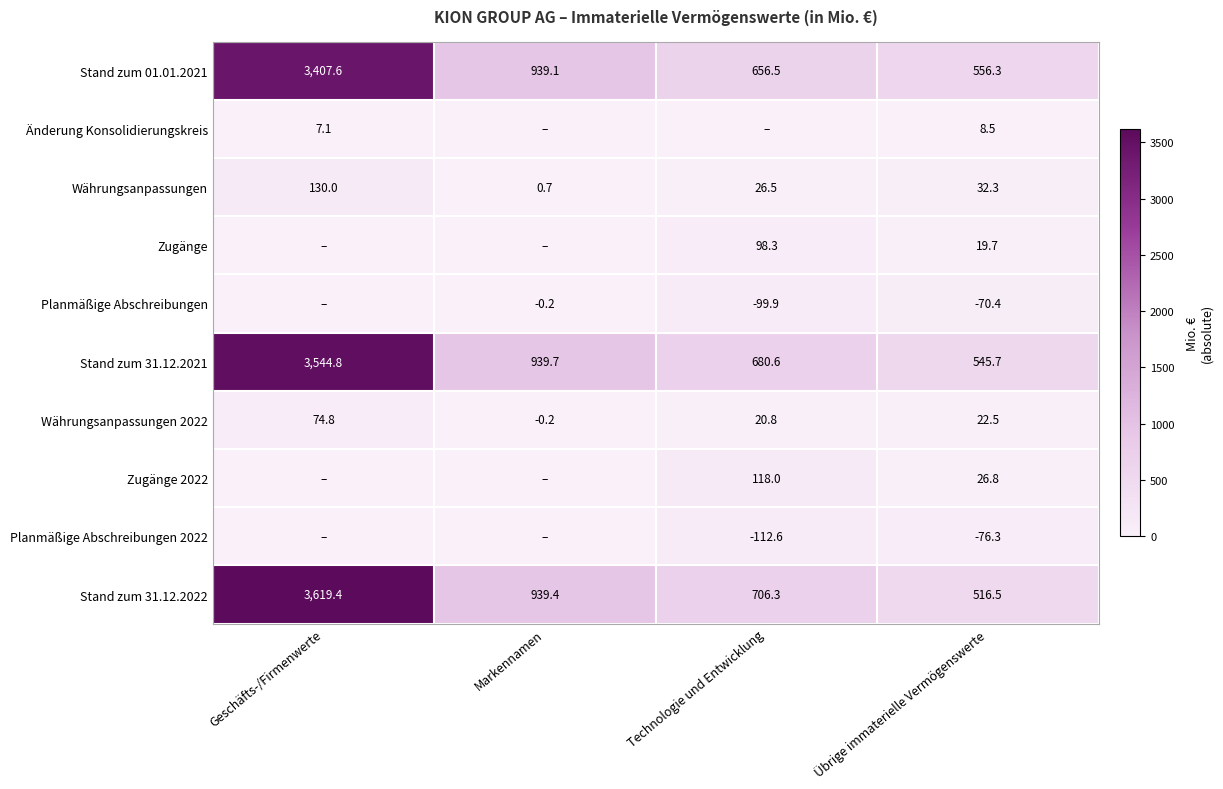

At which label is Stand zum 31.12.2022 closest to 2067?

Markennamen